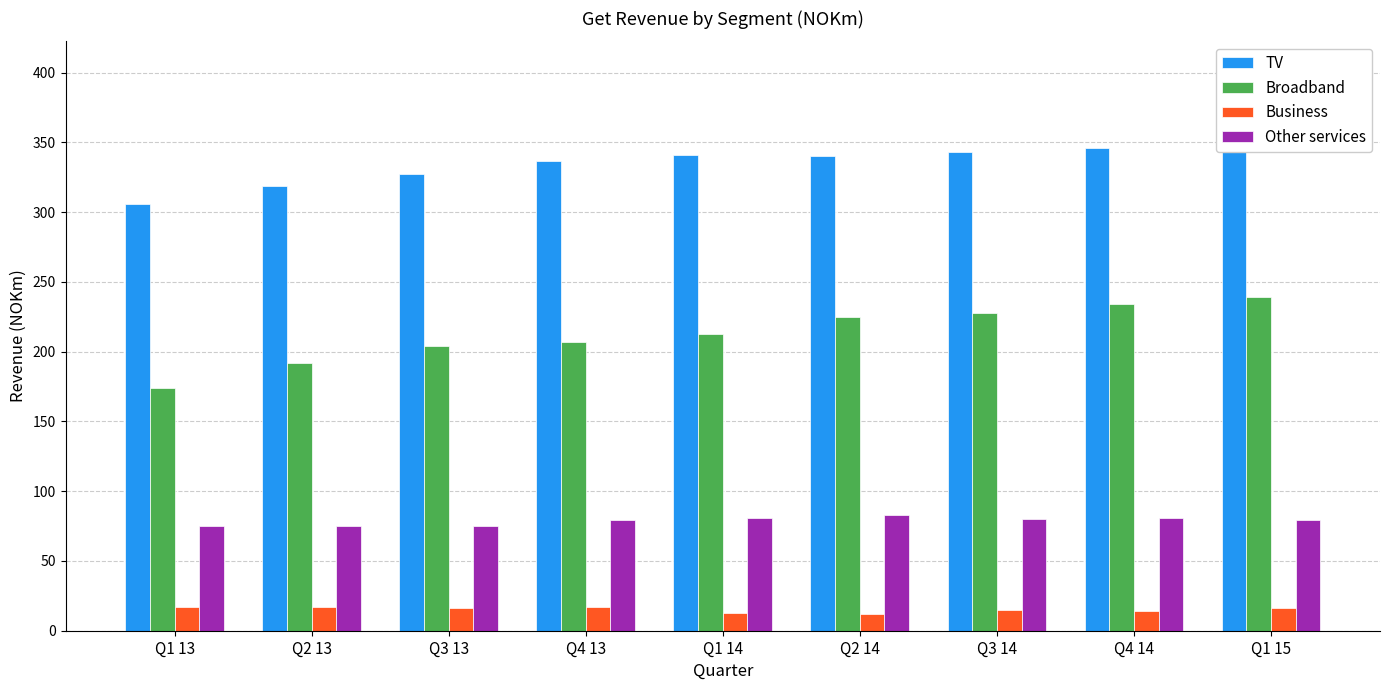

True or false: Broadband has a value of 239 at Q1 15.

True